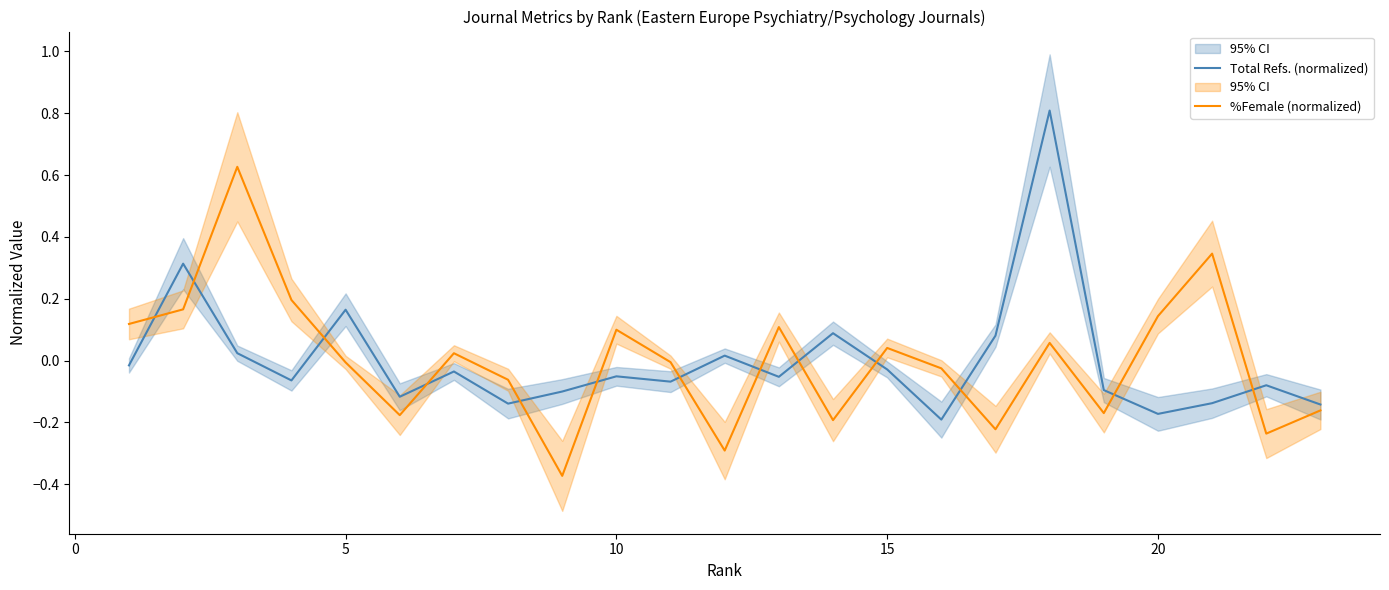

What is the highest value of the Total Refs. (normalized) series?

0.8